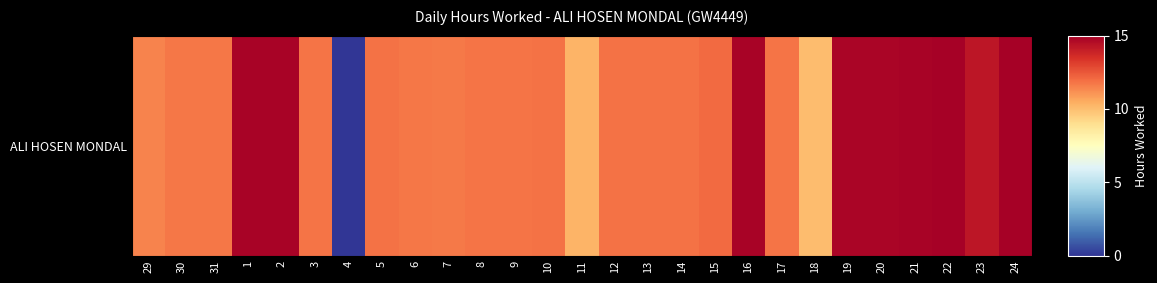

The chart shows a value of 7.4 at 15. True or false?

False